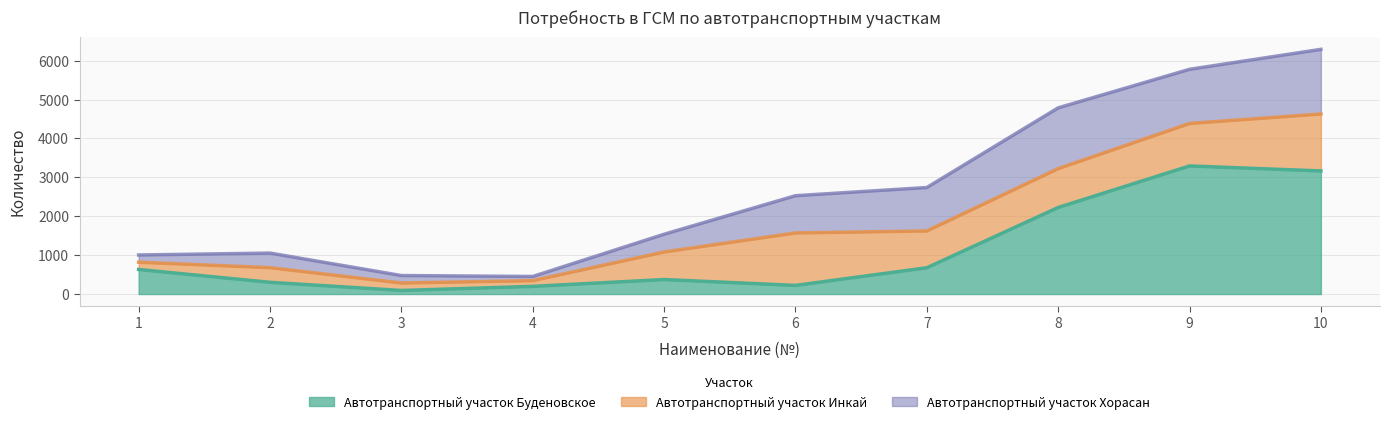

What are all the series names shown in the legend?

Автотранспортный участок Буденовское, Автотранспортный участок Инкай, Автотранспортный участок Хорасан